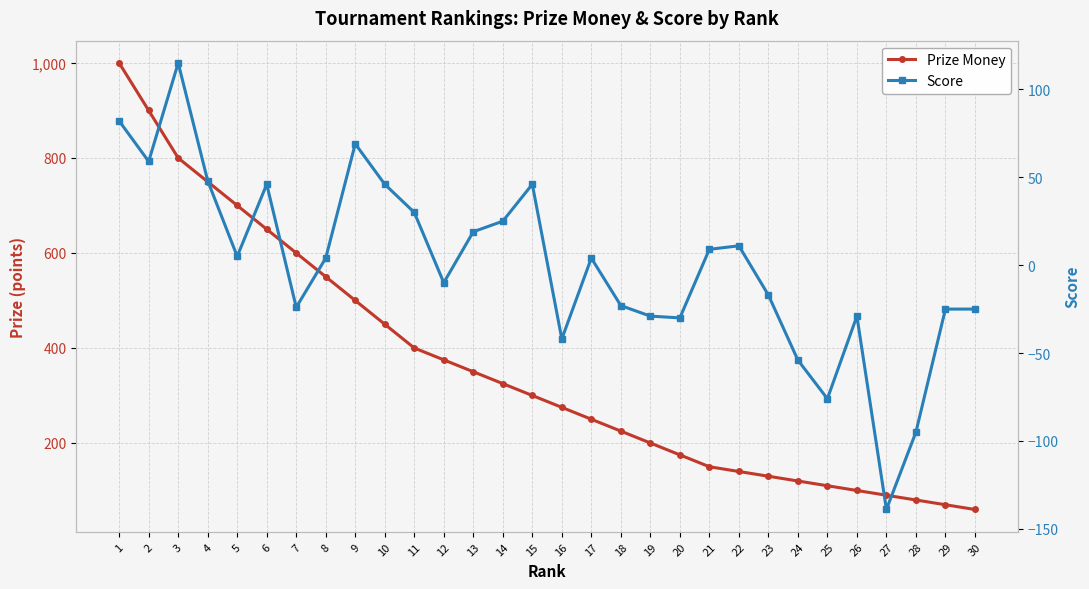

What is the sum of the Score values at 20 and 7?

-54